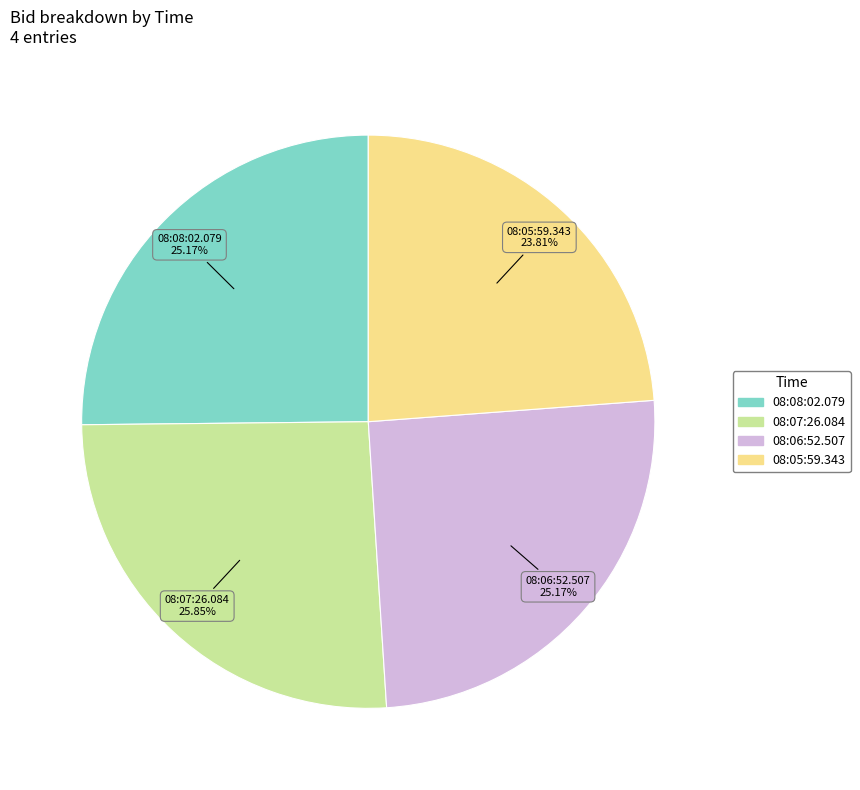

What is the smallest slice in the pie chart?

08:05:59.343